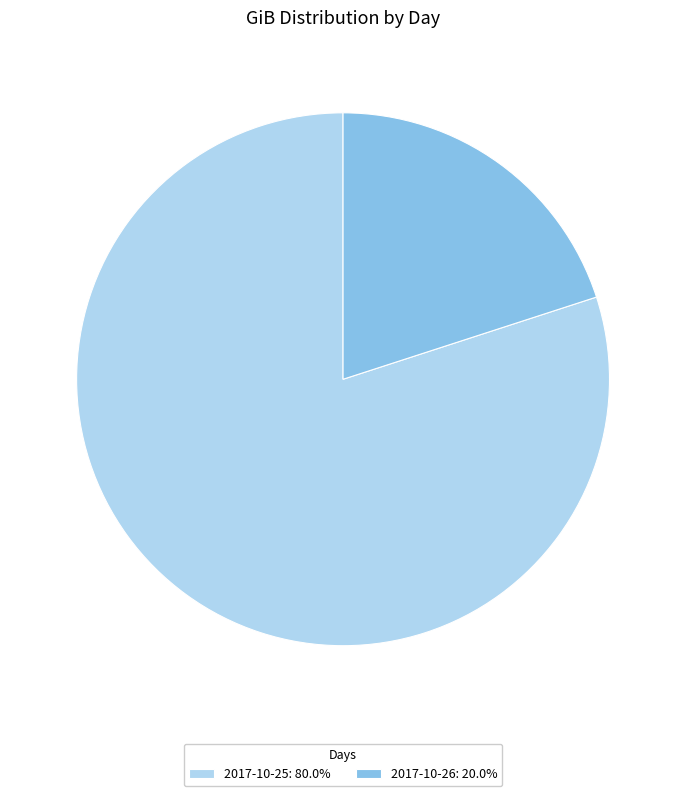

The 2017-10-26 slice represents 7% of the pie. True or false?

False